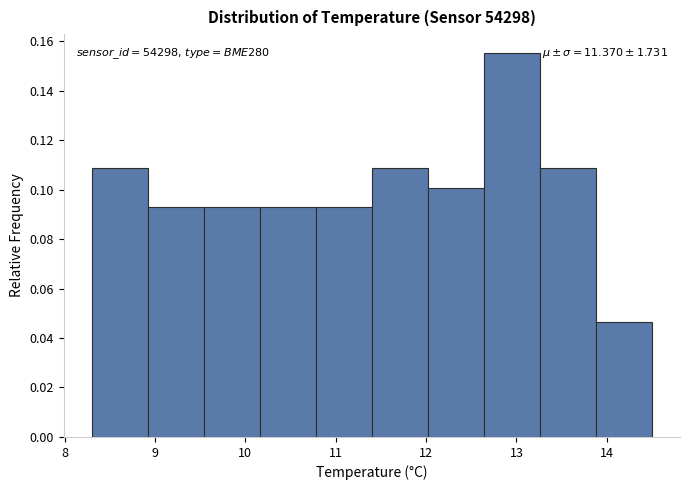

Over which range of the x-axis is the bar tallest?

12.64 to 13.26